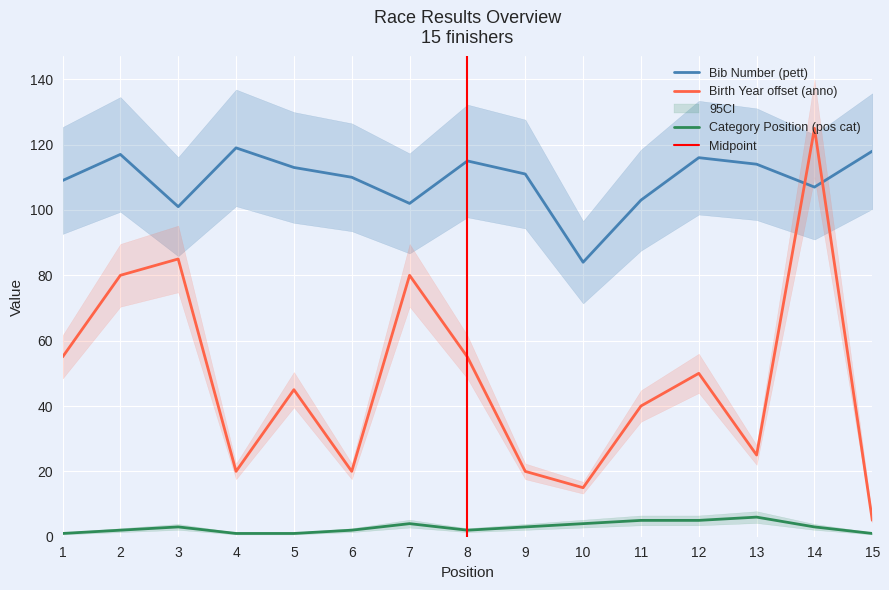

Which series has the largest range (max minus min)?

anno